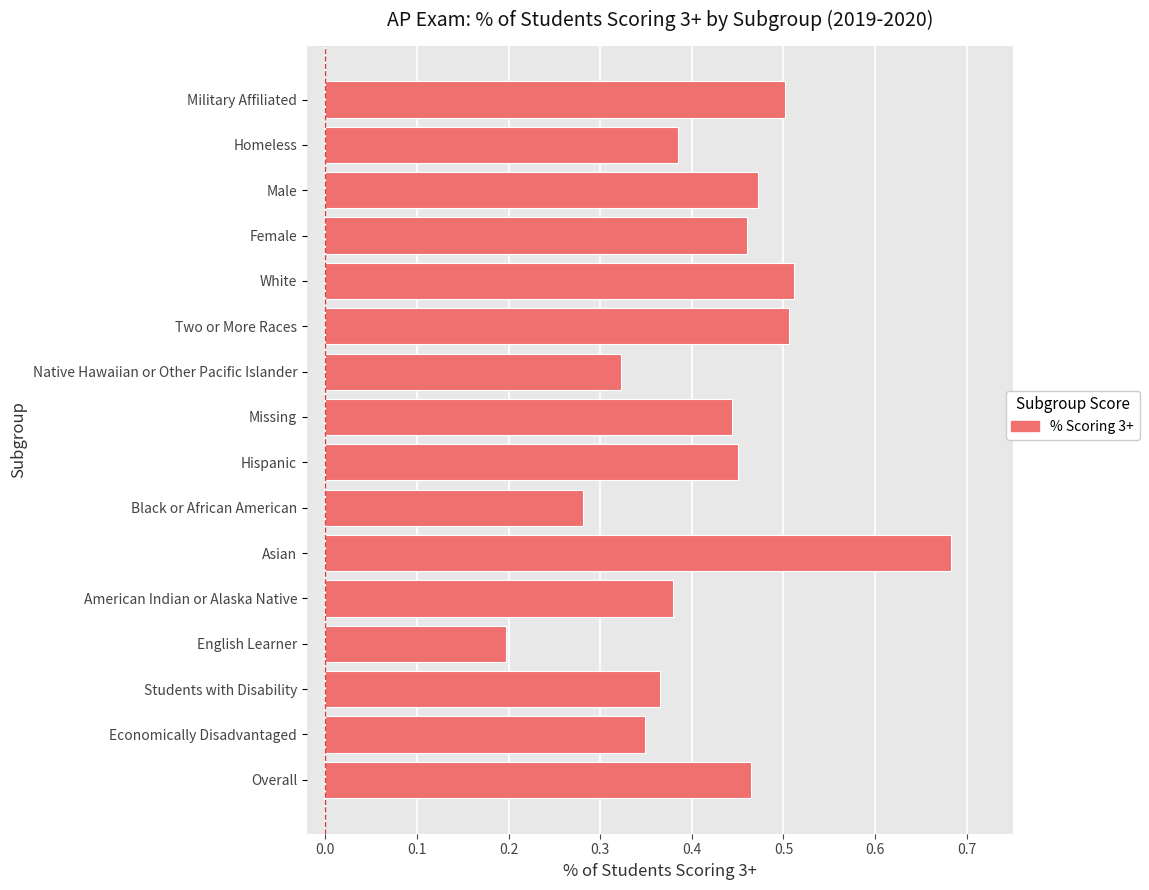

Between Overall and Students with Disability, which is larger?

Overall